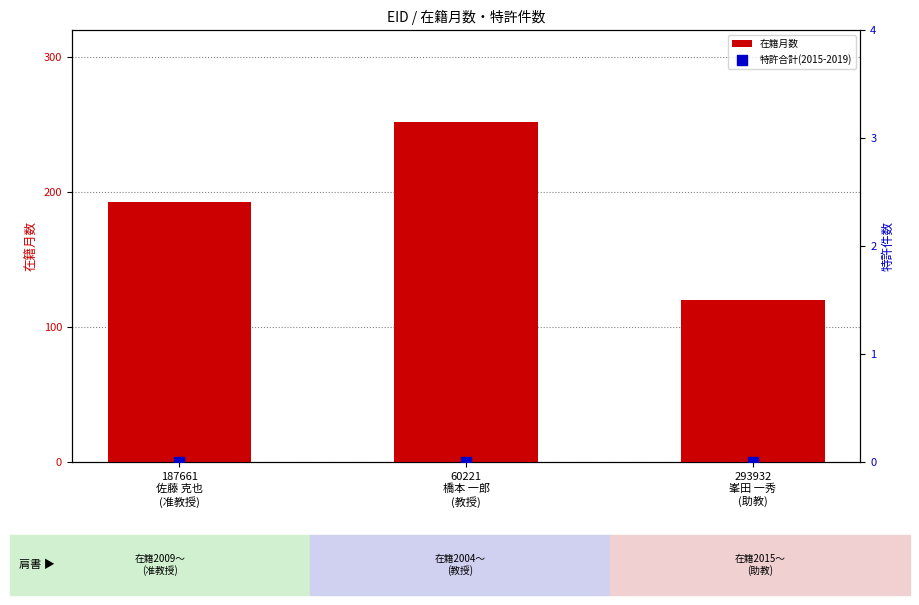

Is the value of 在籍月数 at 187661
佐藤 克也
(准教授) greater than the value of 特許合計(2015-2019) at 293932
峯田 一秀
(助教)?

Yes